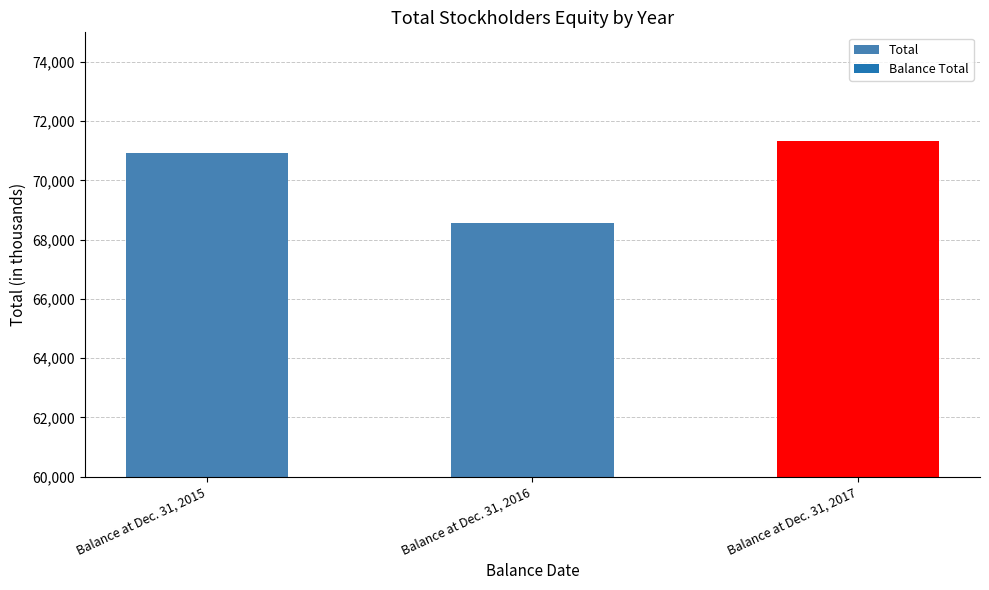

Rank the categories by value from lowest to highest.

Balance at Dec. 31, 2016, Balance at Dec. 31, 2015, Balance at Dec. 31, 2017